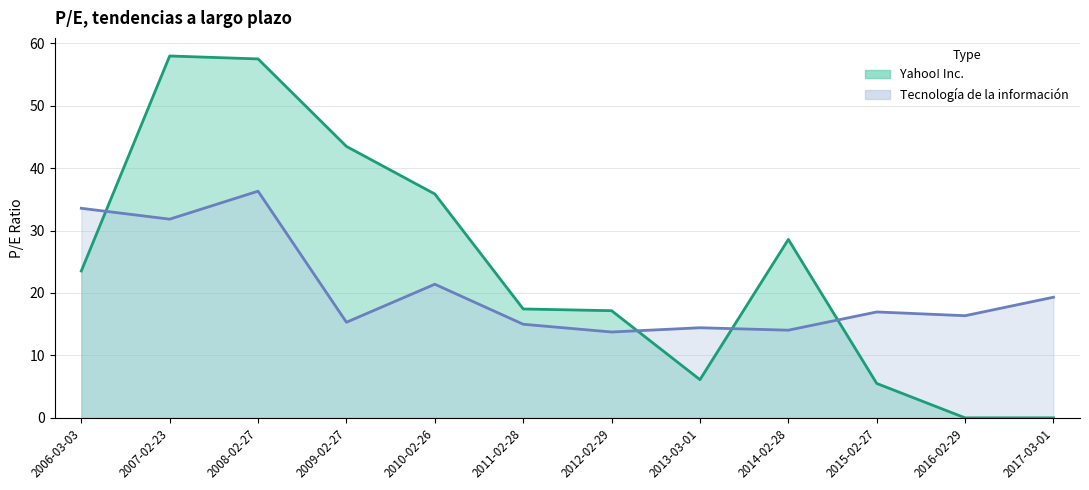

At how many categories does at least one series exceed 26?

6